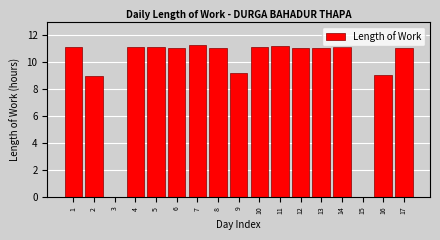

What is the sum of all values?

160.7